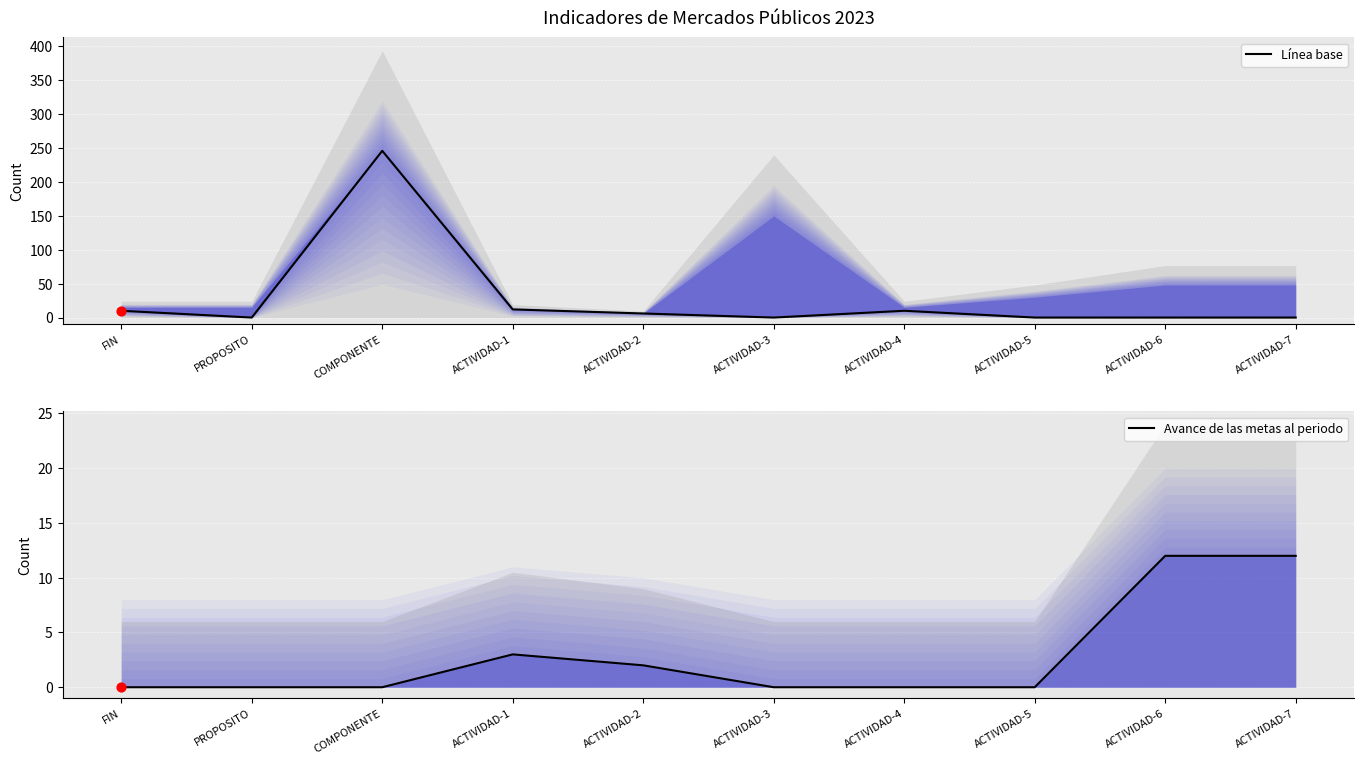

What are all the series names shown in the legend?

Línea base, Avance de las metas al periodo